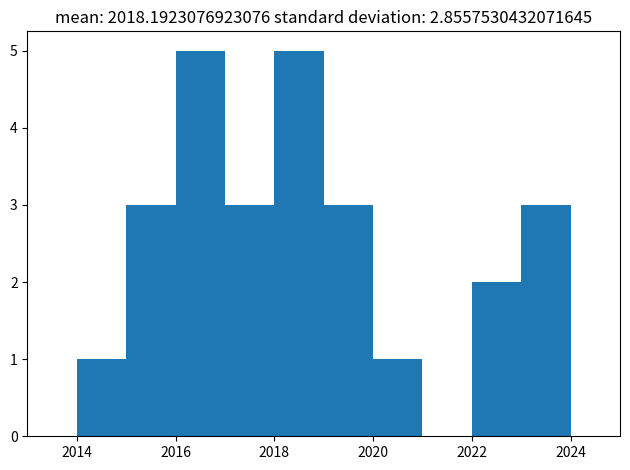

How tall is the bar that spans 2023 to 2024 on the x-axis? The values are not printed on the chart, so give them approximately, as read against the axis.

3